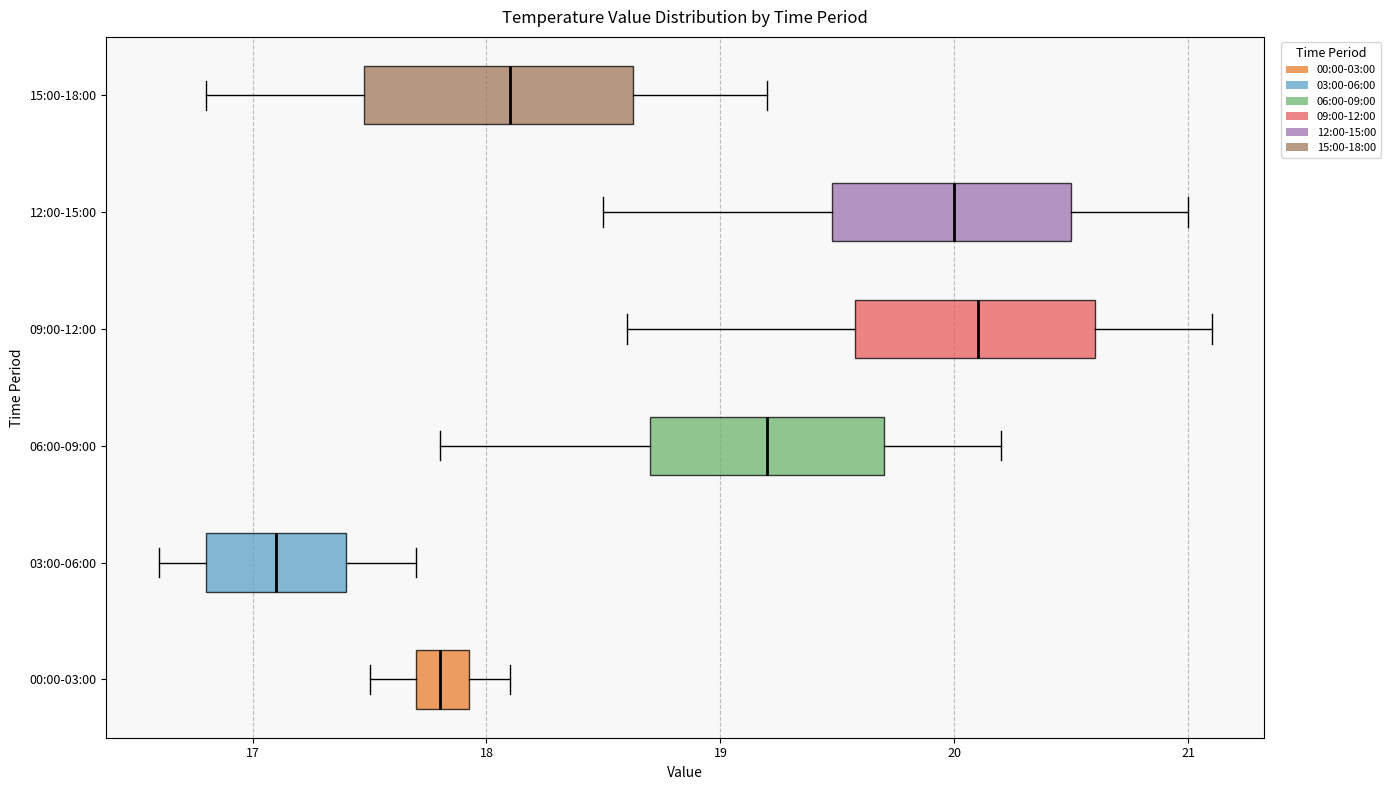

Reading bottom to top, read every box against the x-axis: the position of its median line, the range the box covers, and the ends of its whiskers. The values are not printed on the chart, so give them approximately, as read against the axis.

00:00-03:00: median 17.8, box 17.7 to 17.9, whiskers 17.5 to 18.1
03:00-06:00: median 17.1, box 16.8 to 17.4, whiskers 16.6 to 17.7
06:00-09:00: median 19.2, box 18.7 to 19.7, whiskers 17.8 to 20.2
09:00-12:00: median 20.1, box 19.6 to 20.6, whiskers 18.6 to 21.1
12:00-15:00: median 20.0, box 19.5 to 20.5, whiskers 18.5 to 21.0
15:00-18:00: median 18.1, box 17.5 to 18.6, whiskers 16.8 to 19.2